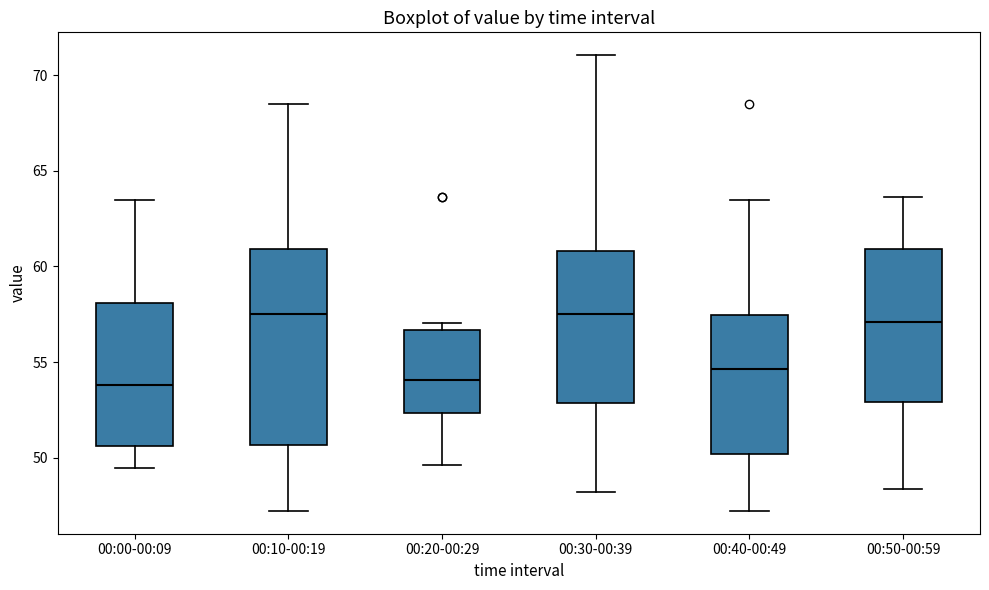

Where is the lower edge of the box for 00:10-00:19 on the y-axis? The values are not printed on the chart, so give them approximately, as read against the axis.

50.5